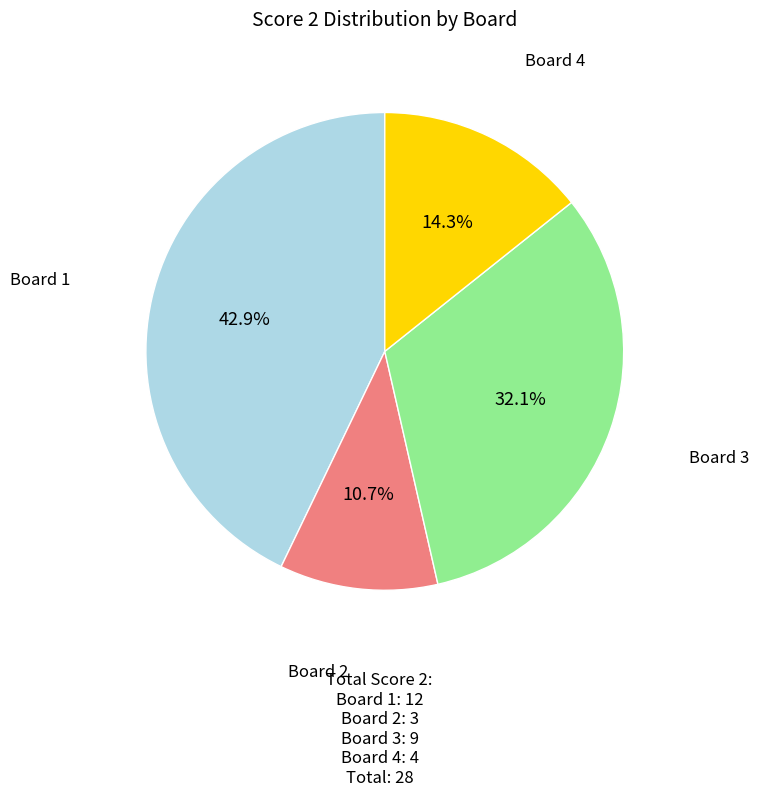

Does any single category account for the majority?

No